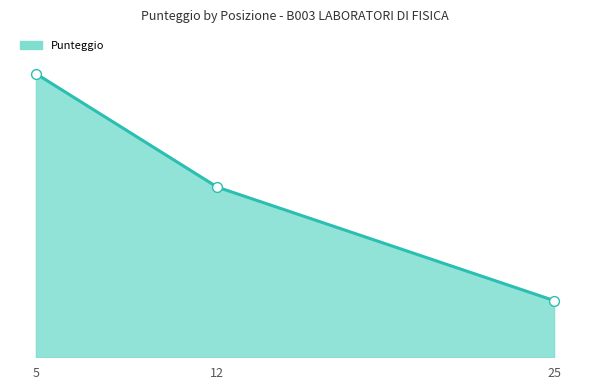

Which has a higher value, 25 or 12?

12